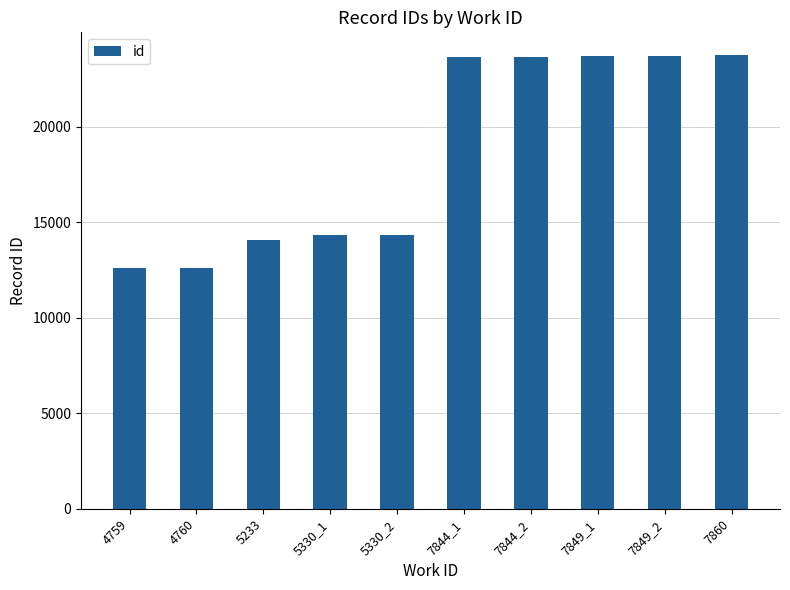

What is the change in value from 5330_1 to 7844_1?

+9347